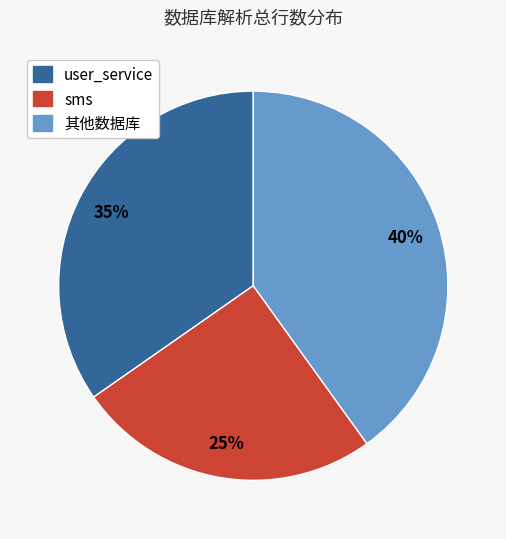

To the nearest percent, what is the difference between the largest and smallest slice percentages?

15%